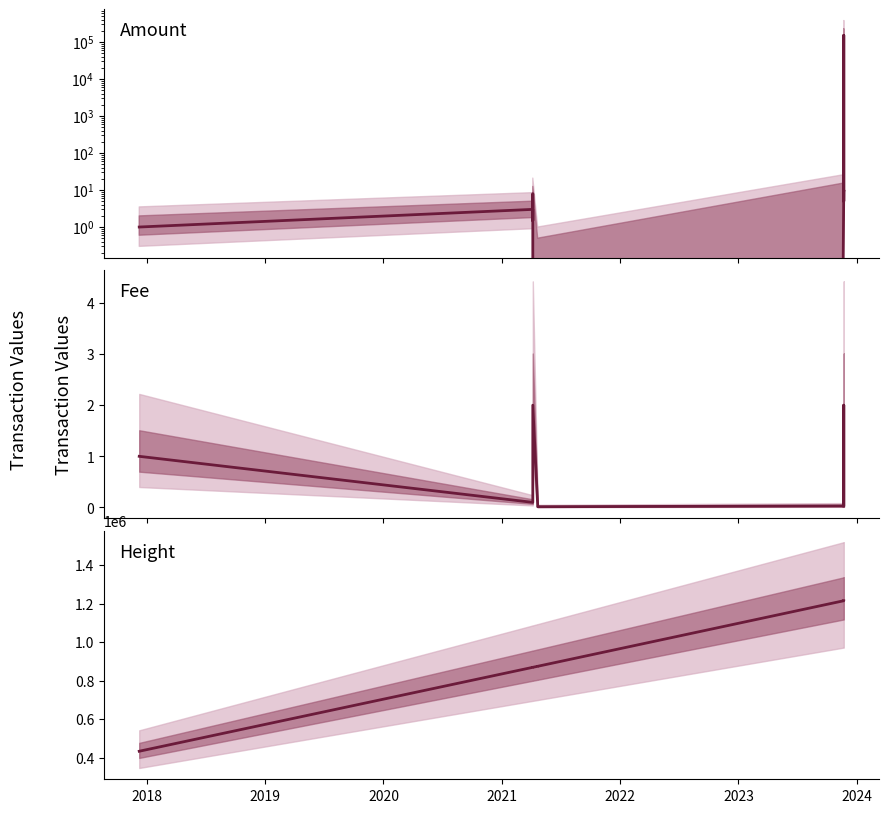

What is the label of the 5th point from the left?

2021